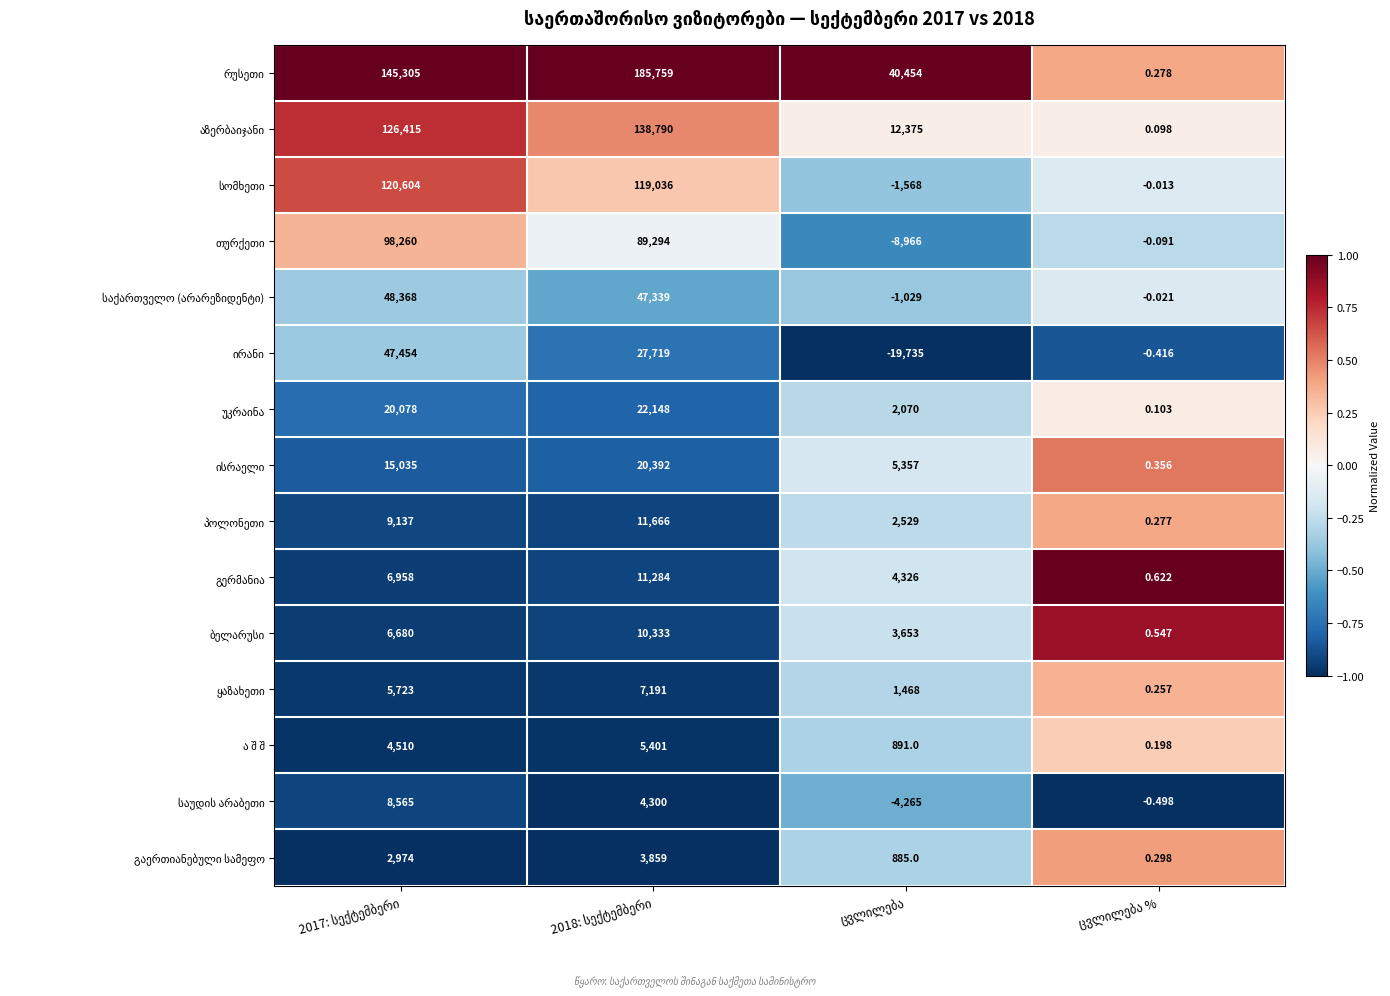

What is the minimum value shown in the chart?

-19735.0